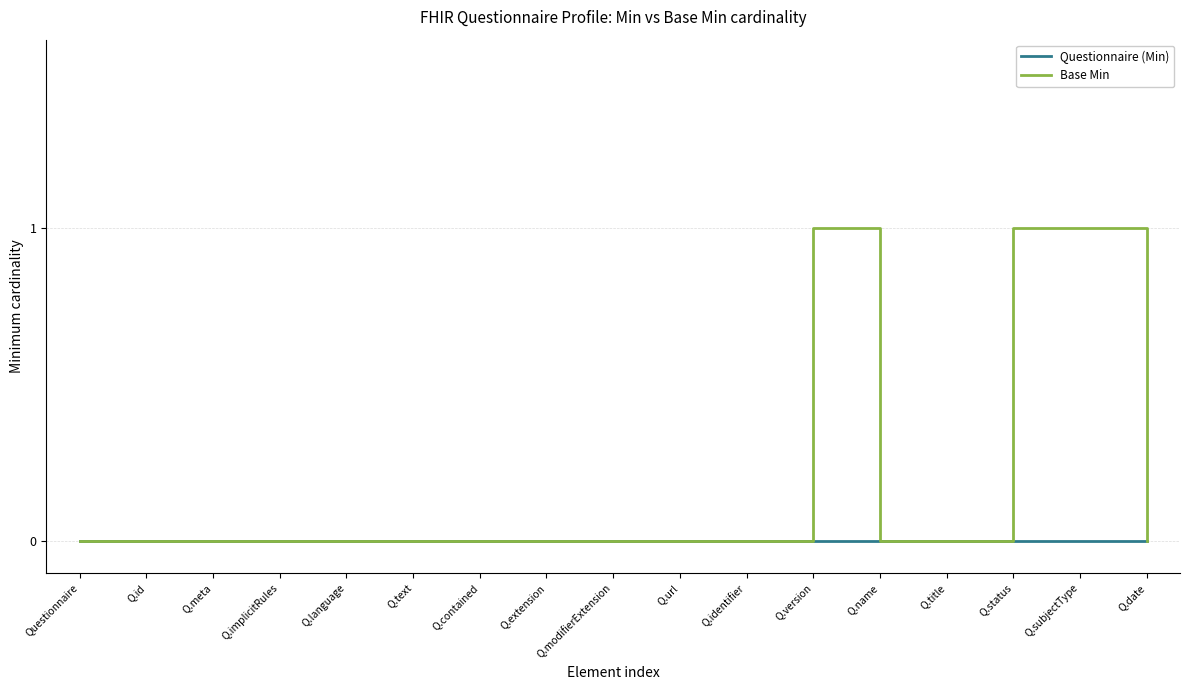

Is the value of Questionnaire (Min) at Q.contained greater than the value of Base Min at Q.subjectType?

No